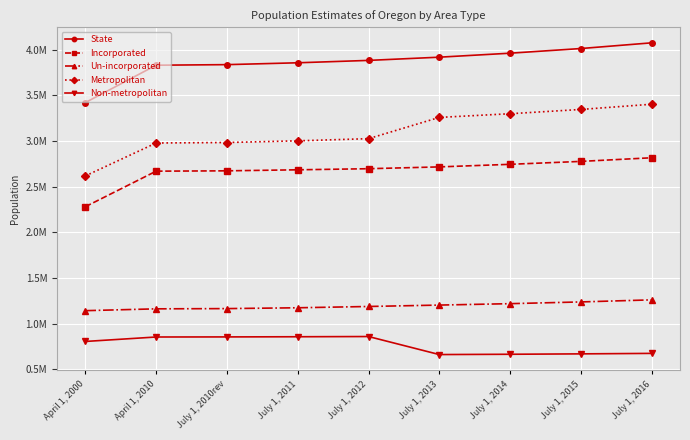

Which label corresponds to the smallest value in the chart?

July 1, 2013